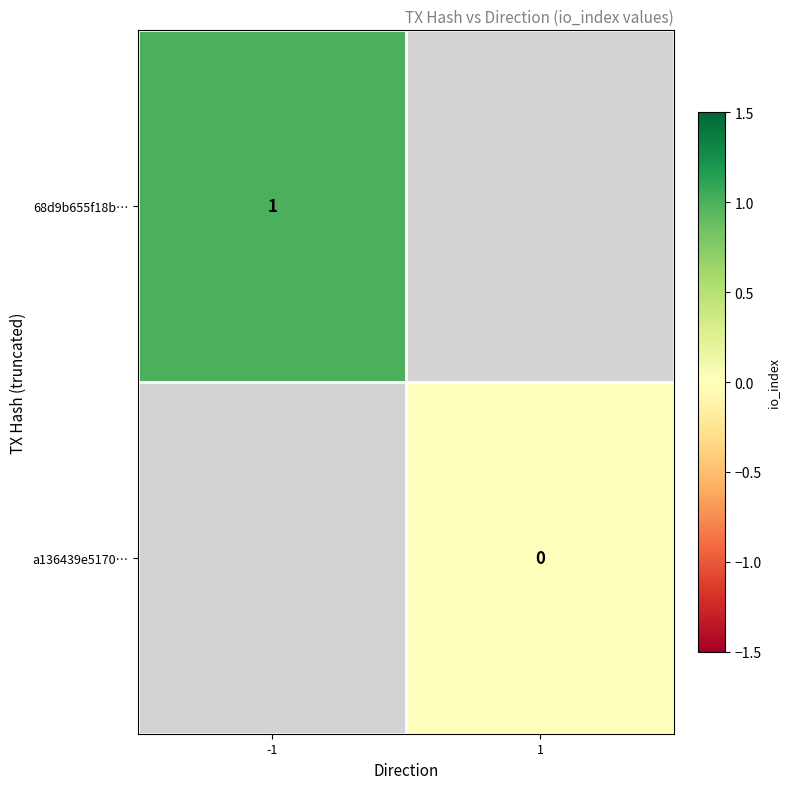

The value of 68d9b655f18b… at -1 is 1. True or false?

True